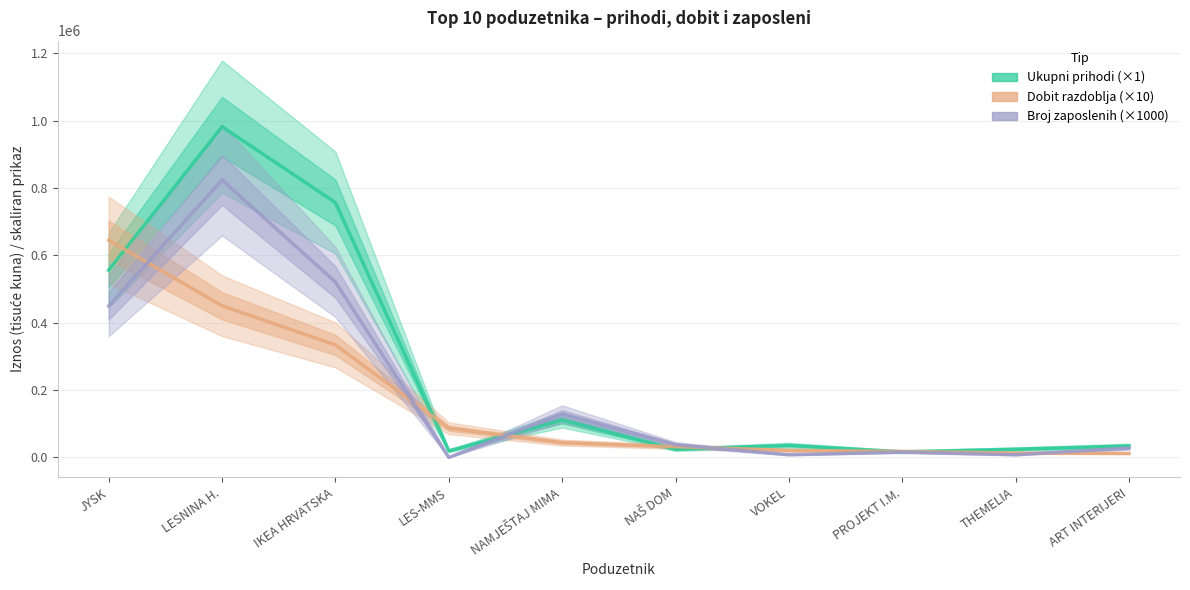

What are all the series names shown in the legend?

Ukupni prihodi, Dobit razdoblja, Broj zaposlenih